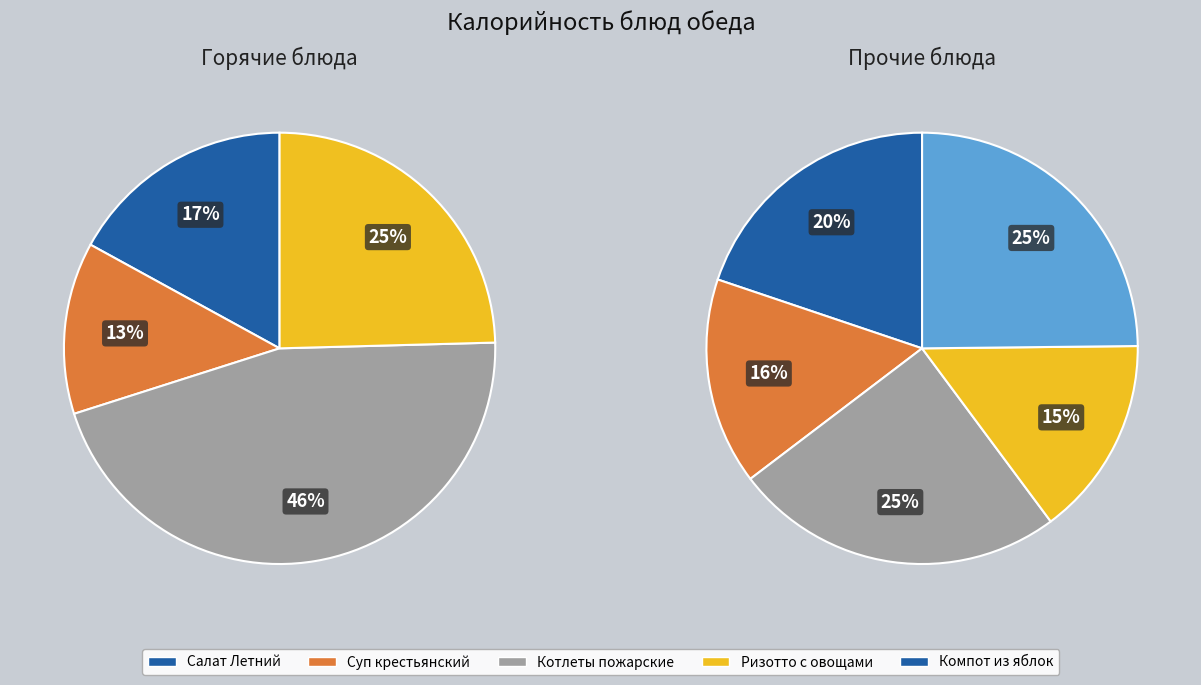

Does Хлеб ржано-пшеничный account for over 50% of the chart?

No